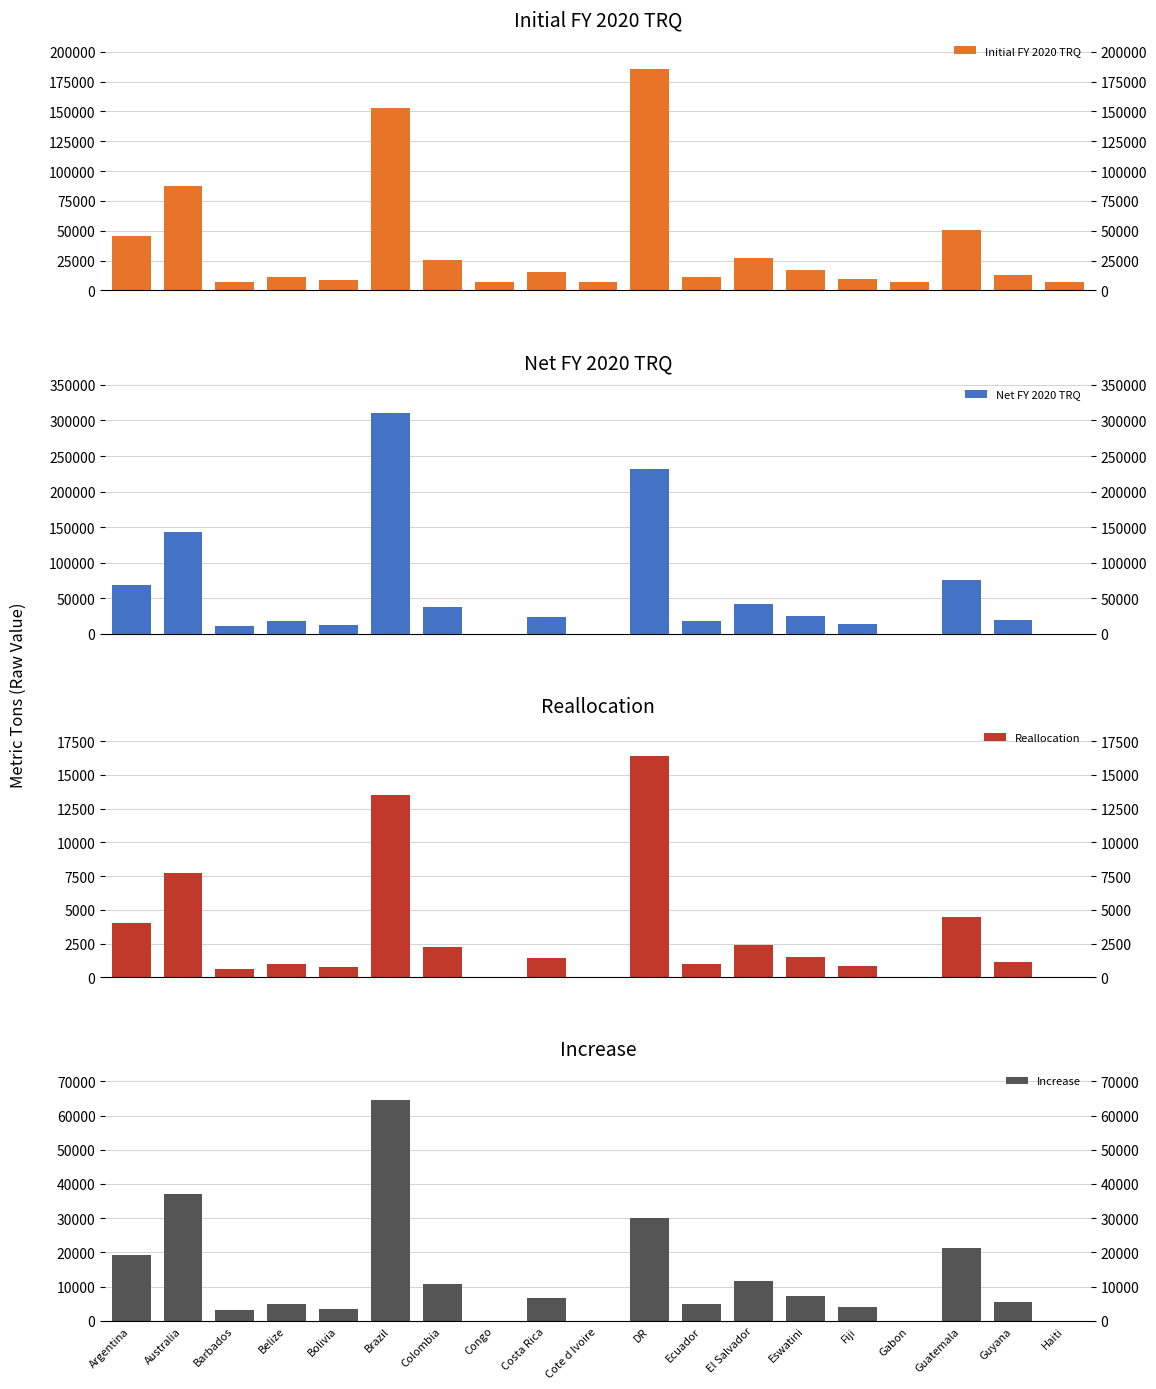

What position from the right is Costa Rica?

11